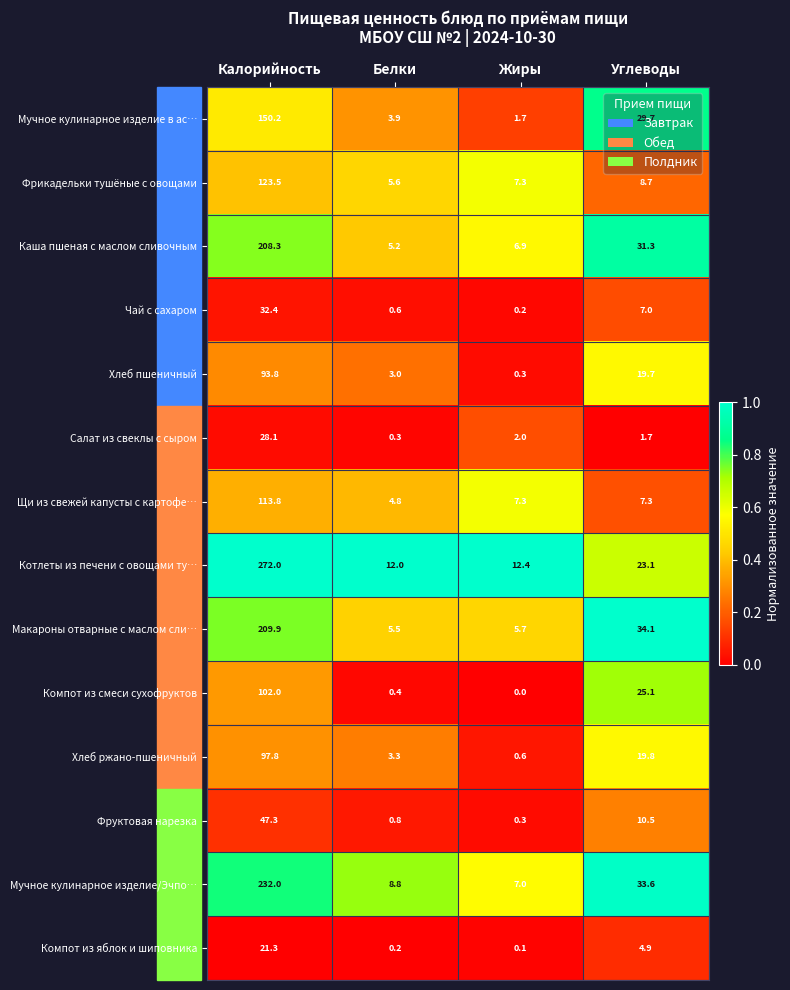

What is the total value across all series at Углеводы?

256.5